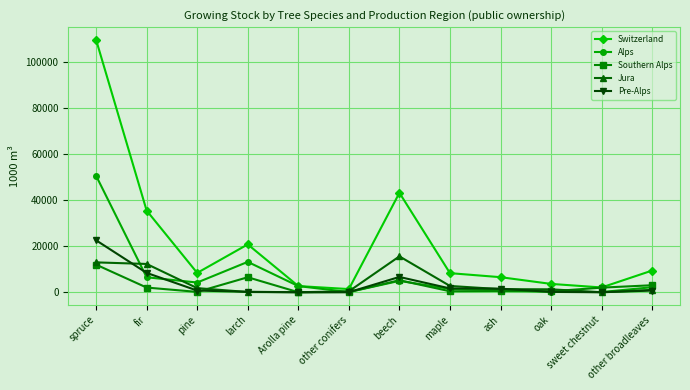

How many data points in Jura are less than 1333?

6